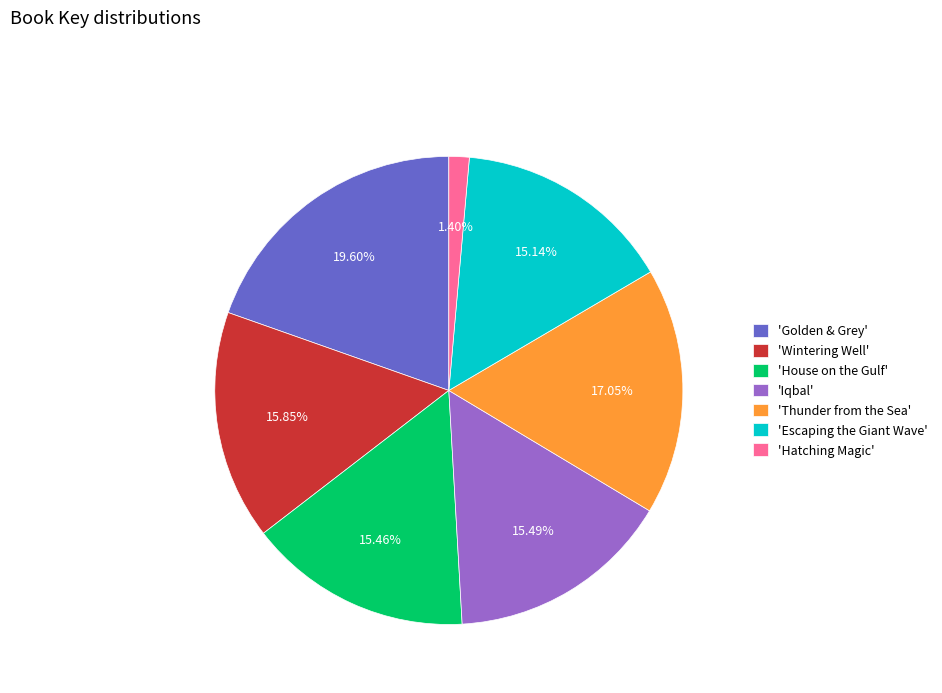

Approximately how many times larger is the value at 'Golden & Grey' compared to 'Thunder from the Sea'?

1.1